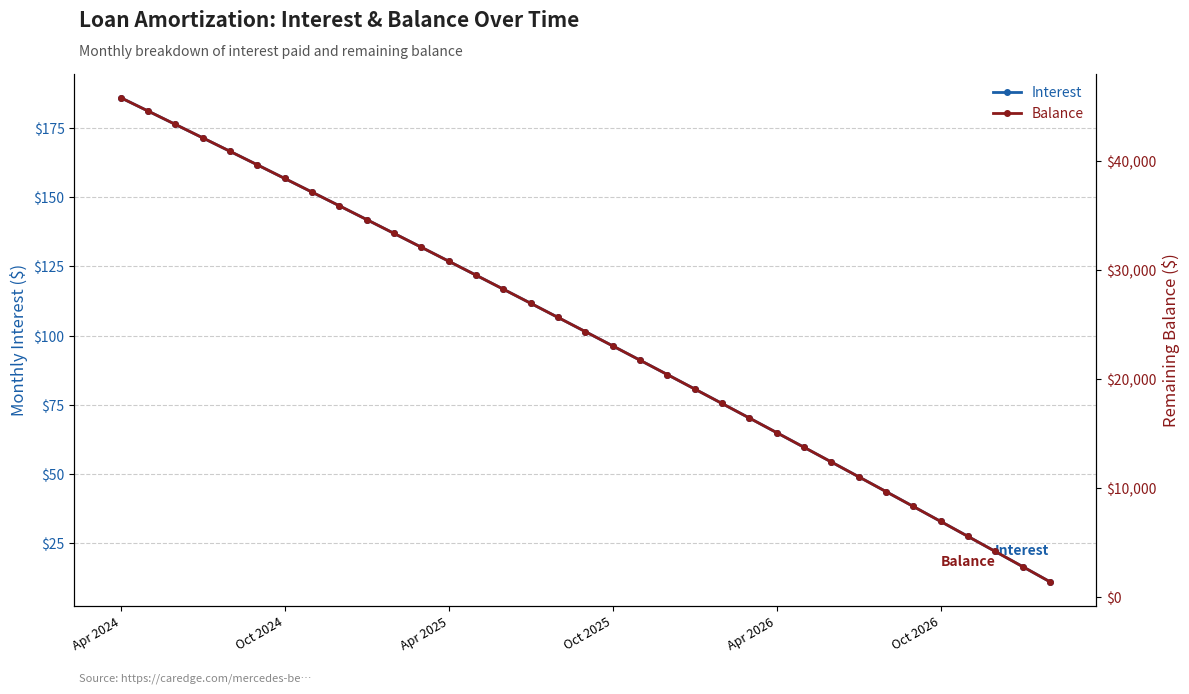

True or false: Interest has a value of 11.0 at 34.

True